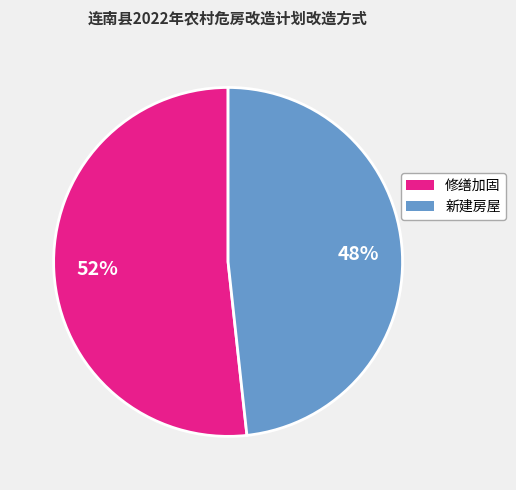

The 修缮加固 slice represents 59% of the pie. True or false?

False